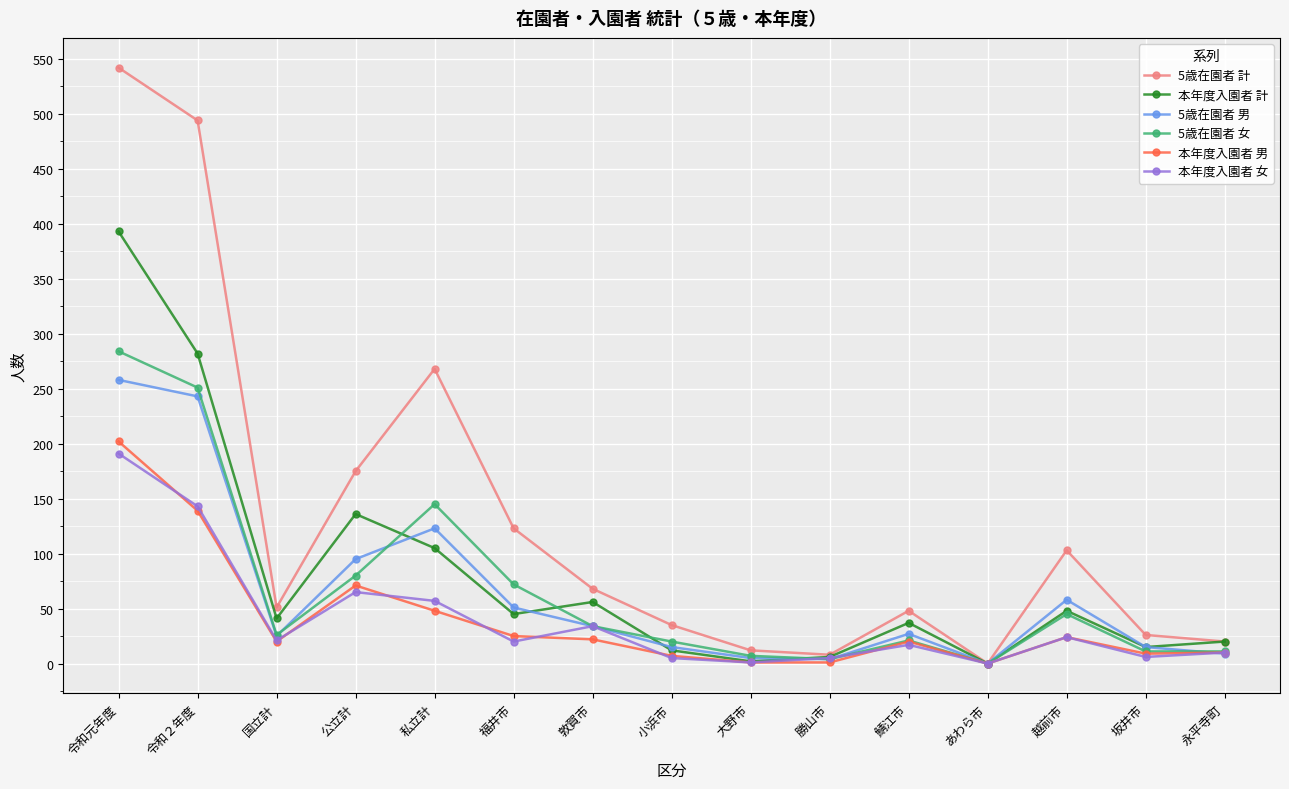

At which label does 本年度入園者 計 first exceed 41?

令和元年度